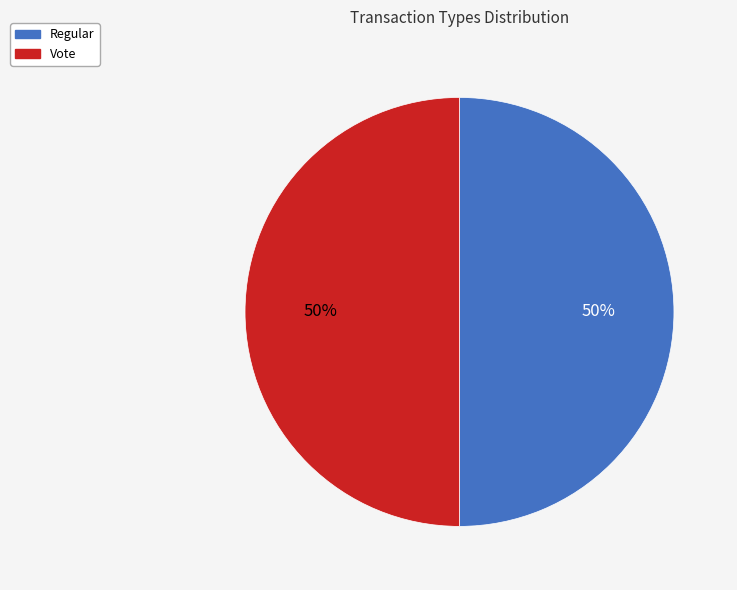

What percentage is the Vote slice, to the nearest percent?

50%